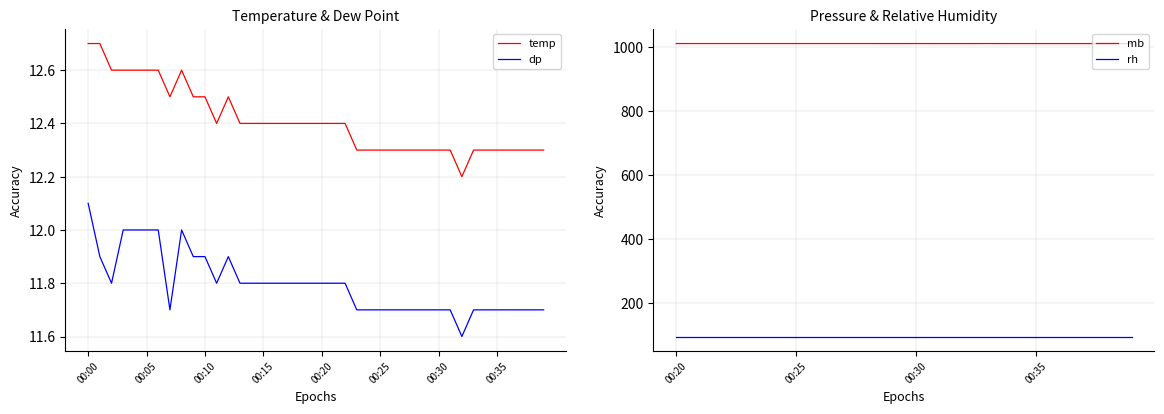

True or false: temp and dp intersect in this chart.

False